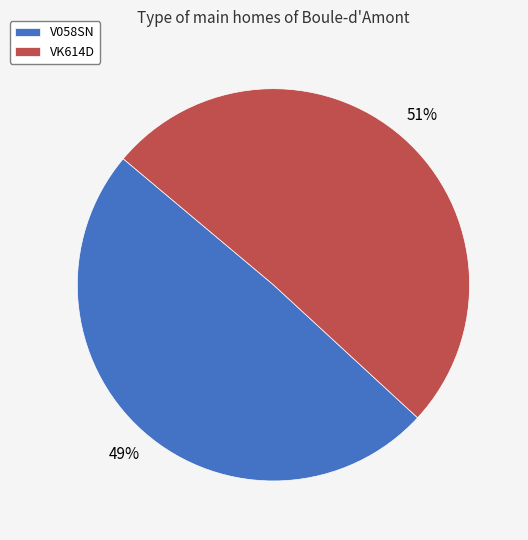

Do VK614D and V058SN together represent more than half of the pie?

Yes